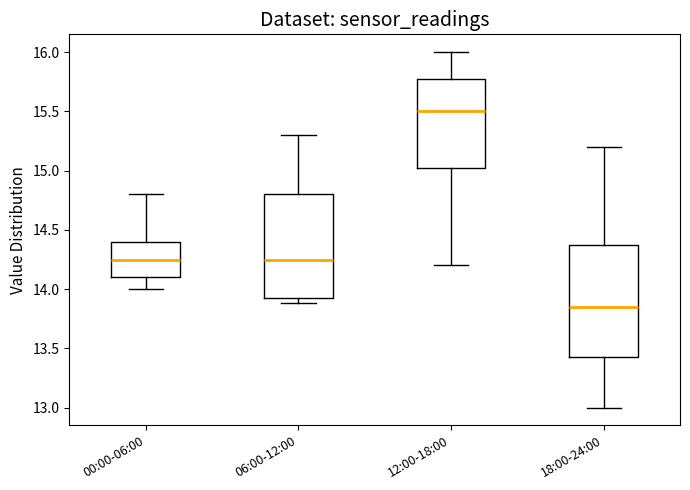

Reading left to right, read every box against the y-axis: the position of its median line, the range the box covers, and the ends of its whiskers. The values are not printed on the chart, so give them approximately, as read against the axis.

00:00-06:00: median 14.25, box 14.10 to 14.40, whiskers 14.00 to 14.80
06:00-12:00: median 14.25, box 13.95 to 14.80, whiskers 13.90 to 15.30
12:00-18:00: median 15.50, box 15.05 to 15.80, whiskers 14.20 to 16.00
18:00-24:00: median 13.85, box 13.45 to 14.40, whiskers 13.00 to 15.20